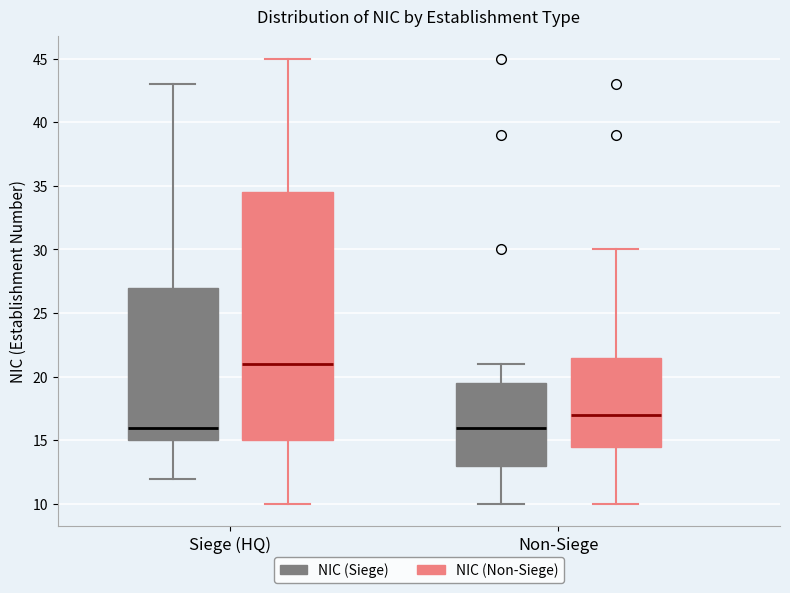

Which box is the tallest, from its lower edge to its upper edge?

Siege (HQ) (NIC (Non-Siege))